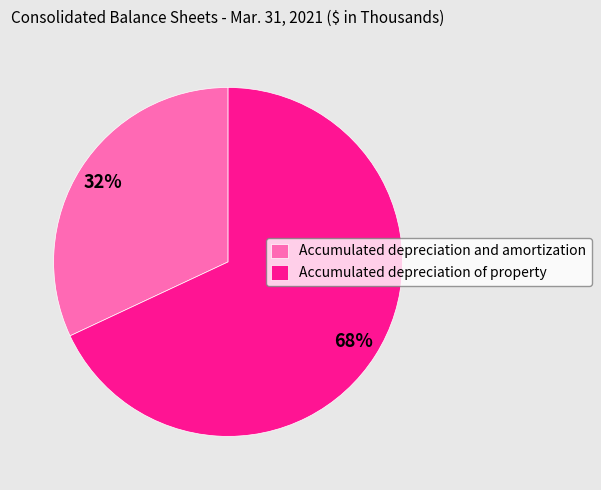

Is there a majority slice in this chart?

Yes